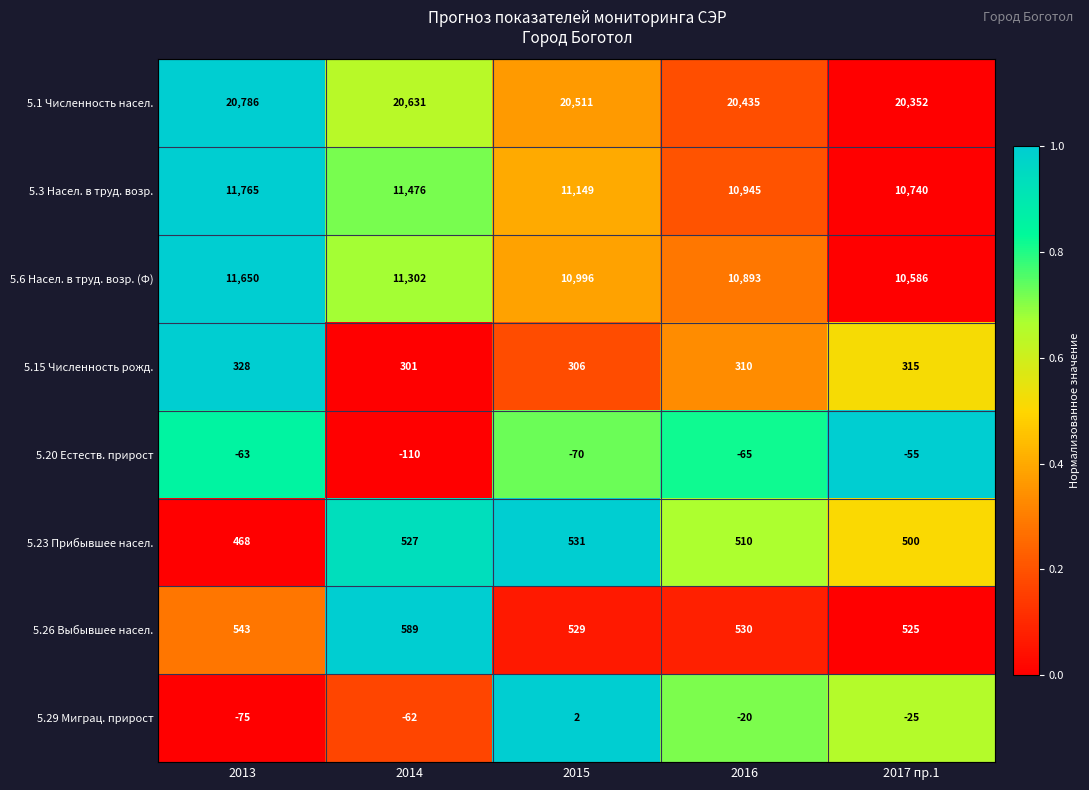

List the labels in order of 5.6 Насел. в труд. возр. (Ф) value, smallest first.

2017 пр.1, 2016, 2015, 2014, 2013